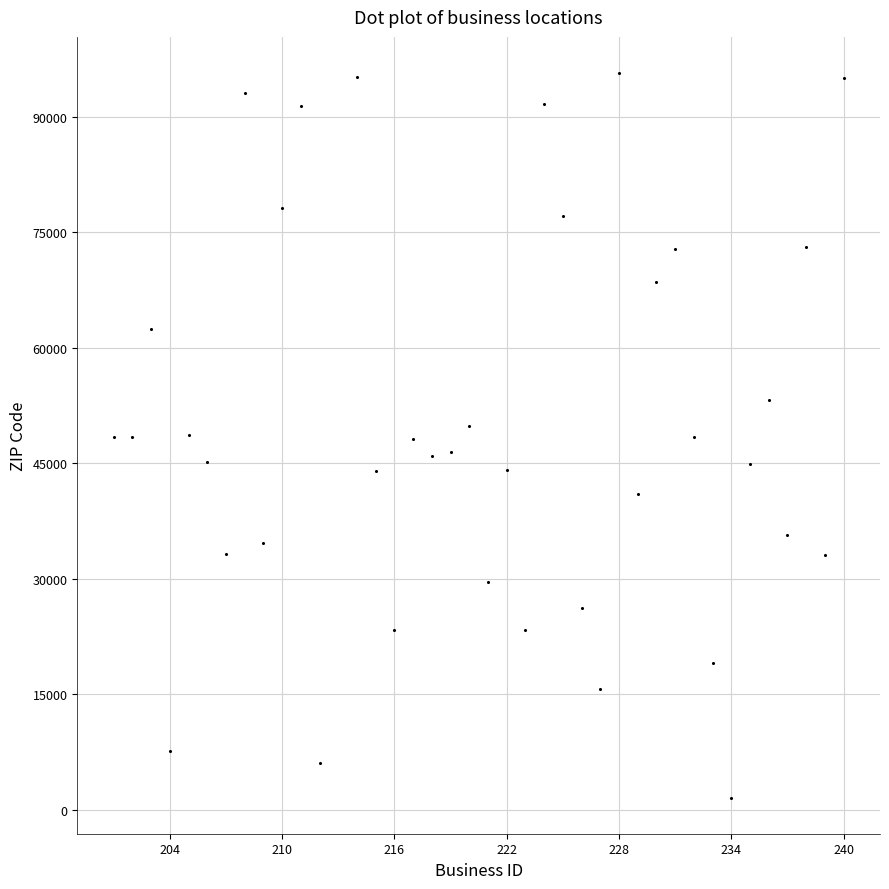

What is the range of X values (max minus min)?

39